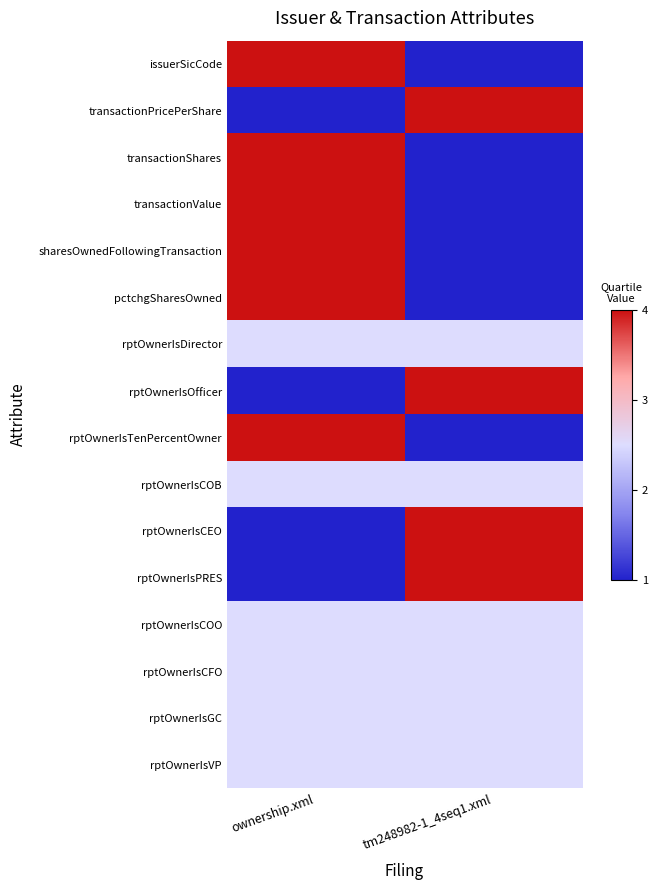

At how many categories does at least one series exceed 3?

2